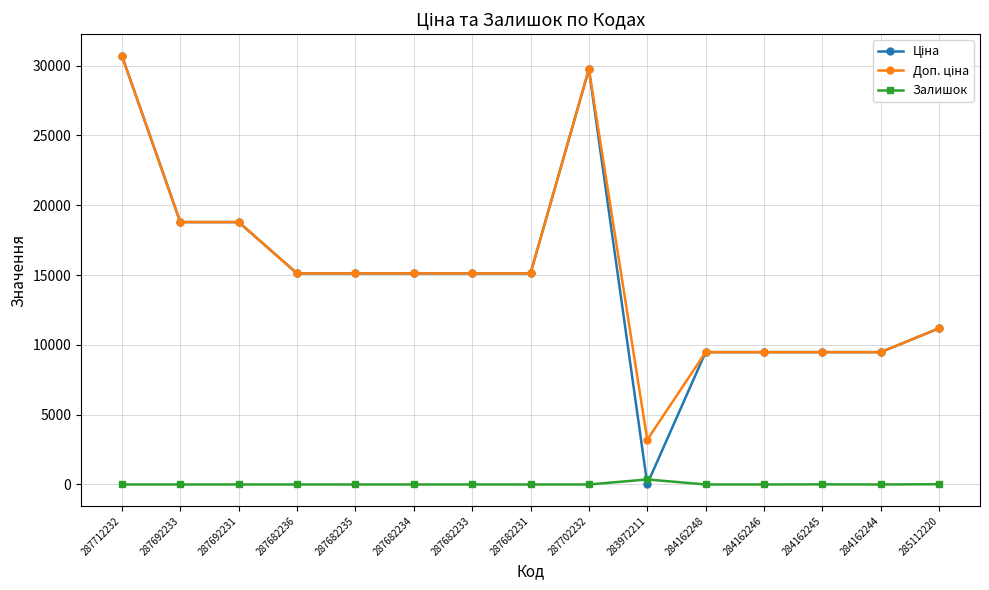

What is the difference between the highest and lowest values at 287682231?

15120.0